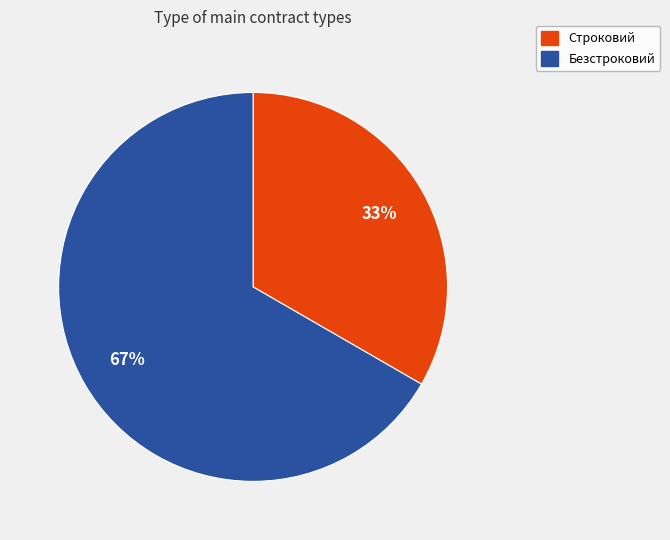

What percentage is the Безстроковий slice, to the nearest percent?

67%